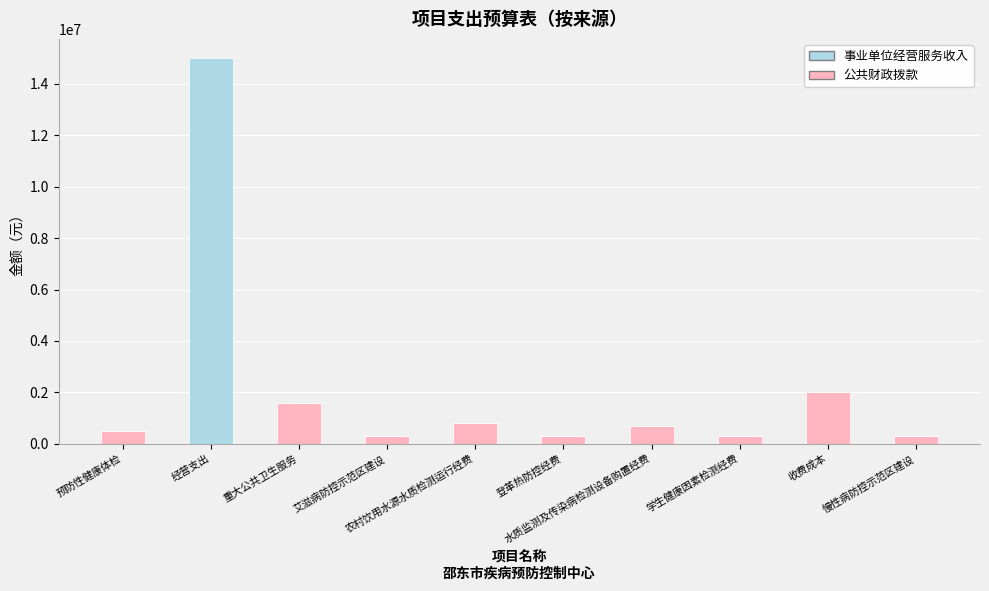

What is the highest value of the 公共财政拨款 series?

2000000